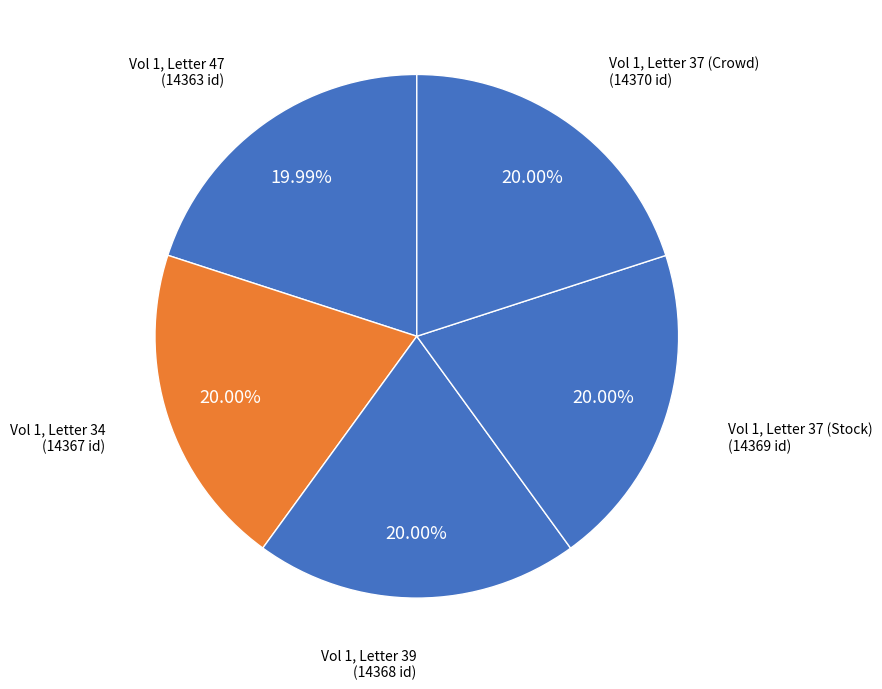

How many slices are in this pie chart?

5